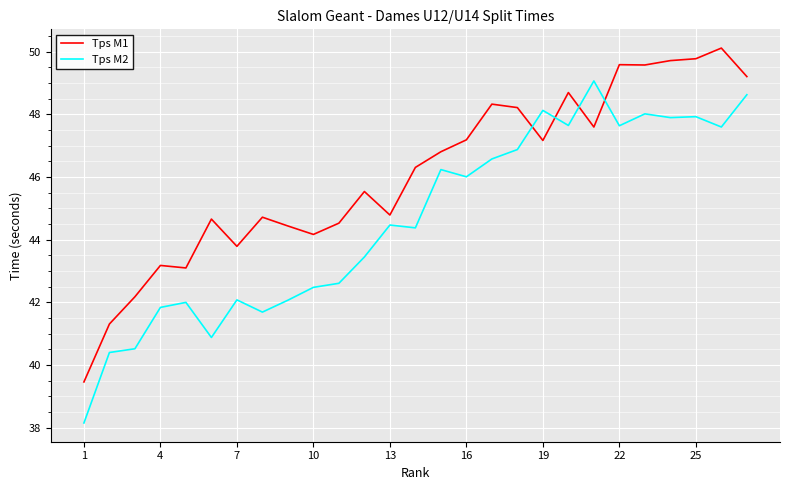

Rank the series by their average value, from lowest to highest.

Tps M2, Tps M1